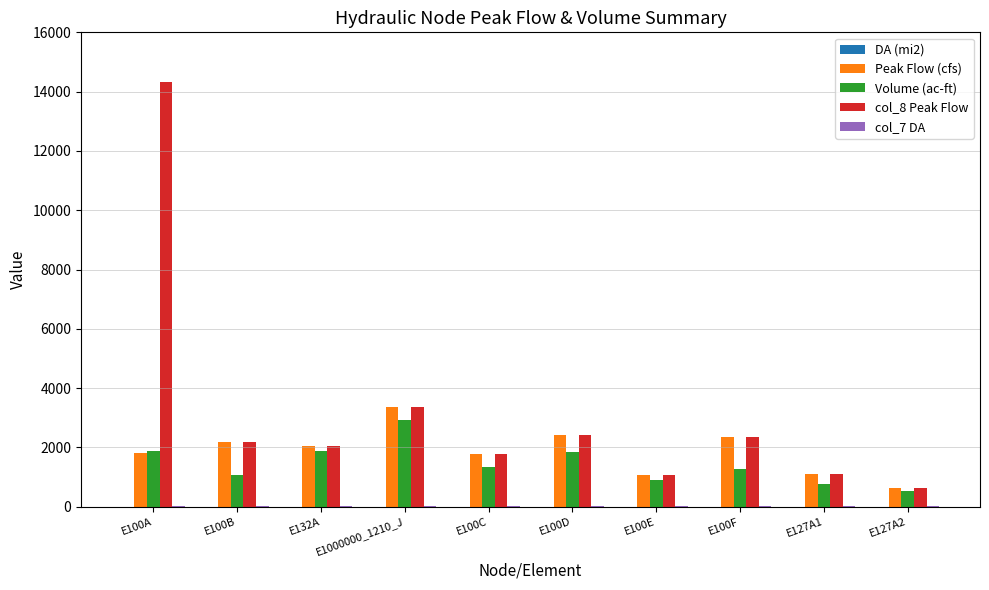

What is the sum of all Peak Flow (cfs) values?

18731.7